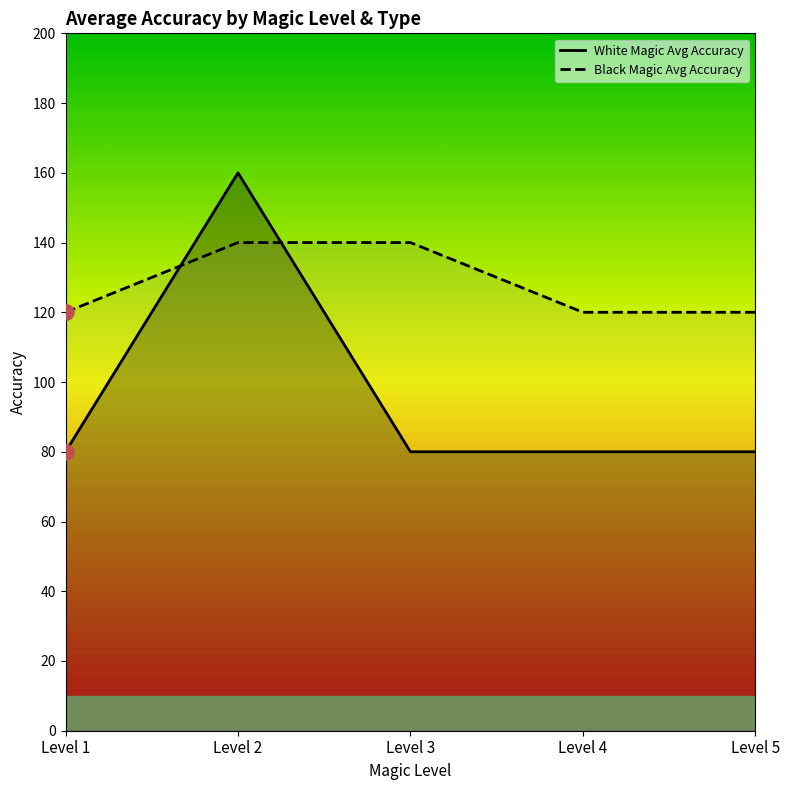

Which series contains the lowest Y value?

White Magic Avg Accuracy